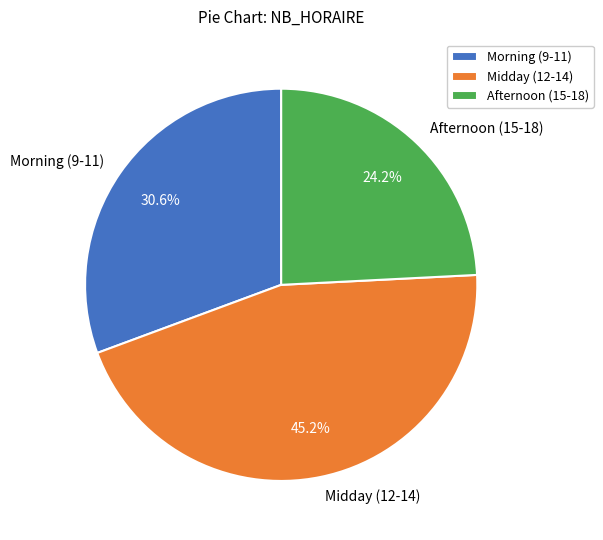

Which slice is the largest?

Midday (12-14)